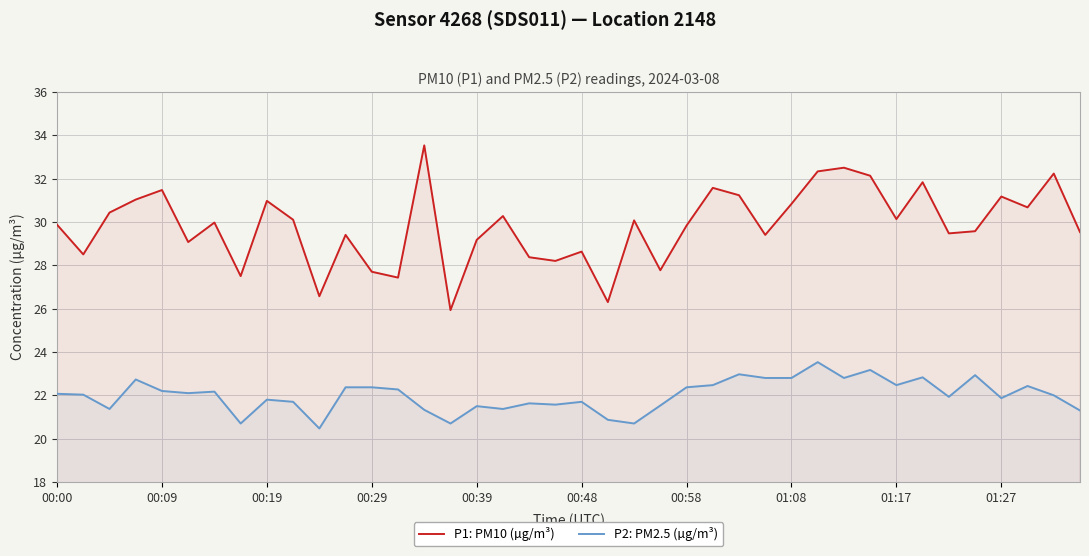

What is the spread (max minus min) of values at 31?

9.0